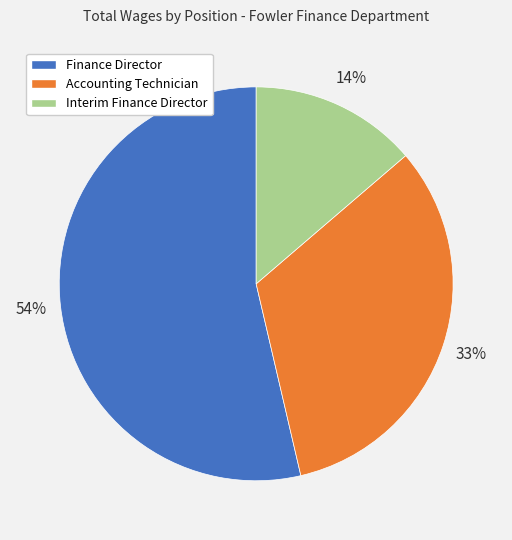

Rank the categories by value from highest to lowest.

Finance Director, Accounting Technician, Interim Finance Director